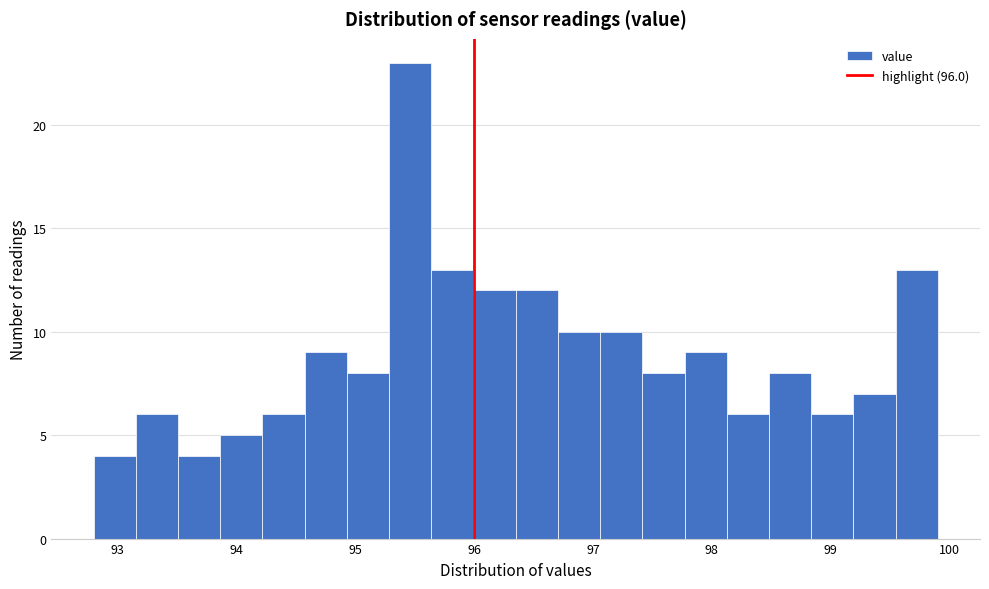

Read against the x-axis, roughly where is the centre of the tallest bar?

95.5